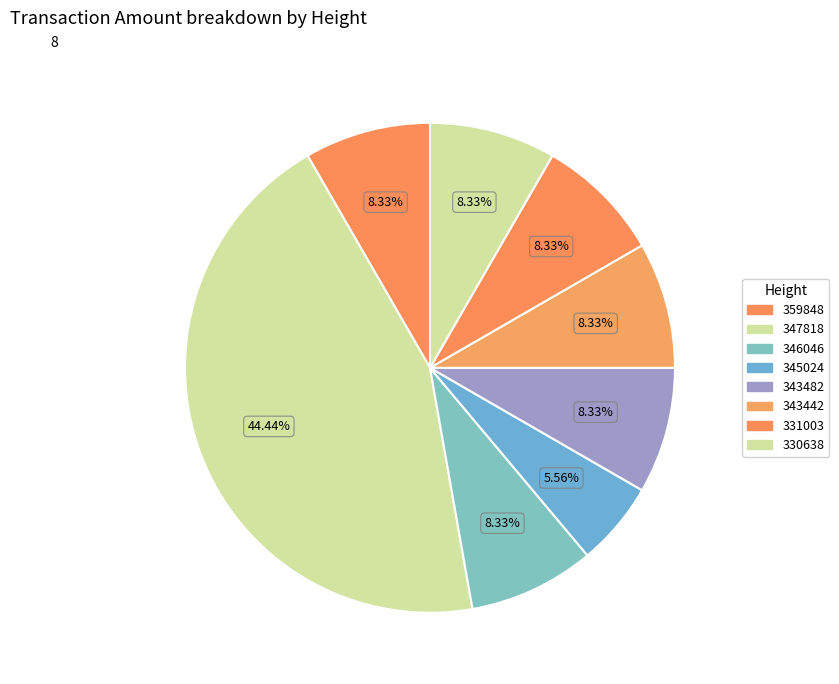

Count the number of slices in the pie.

8